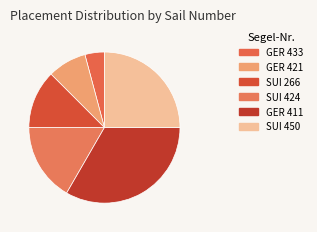

Is it true that GER 433 is 4% of the pie?

True